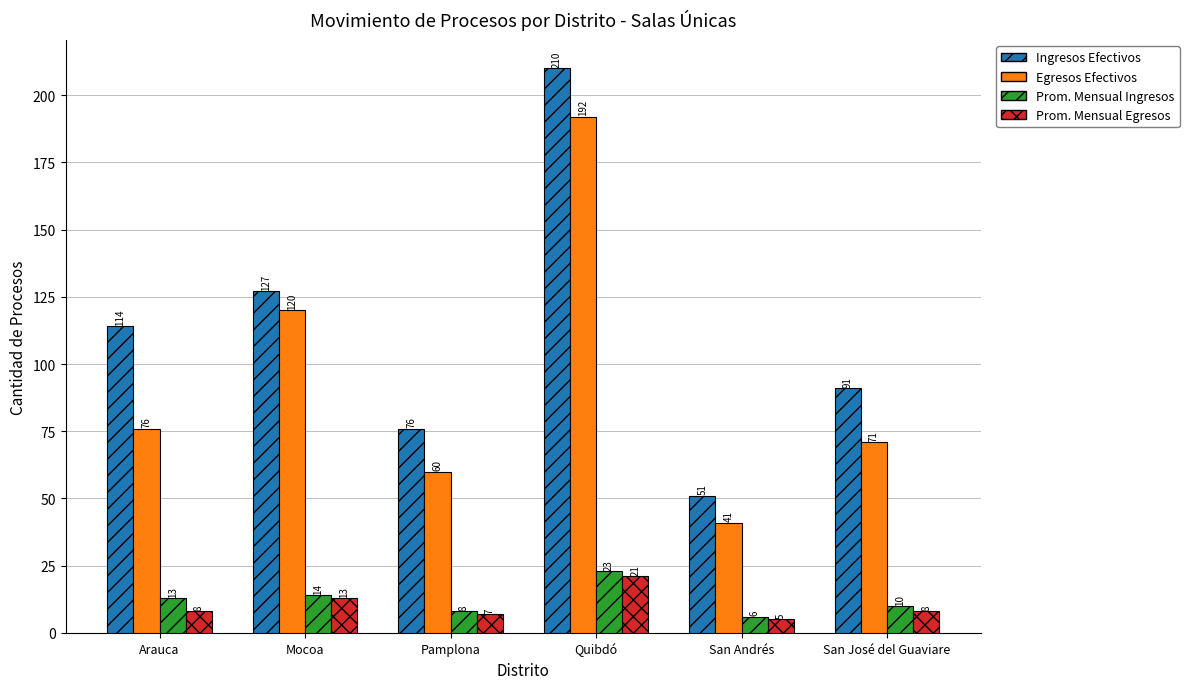

What is the value of the Ingresos Efectivos bar at the 5th from the left?

51